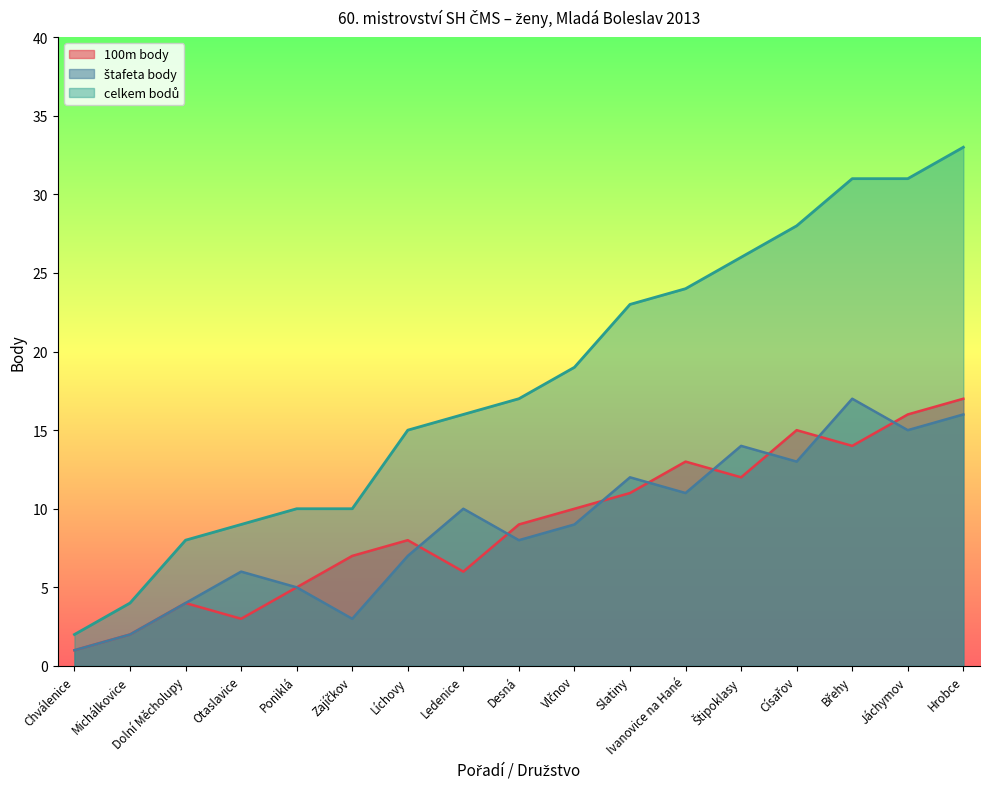

How many lines are shown in the chart?

3